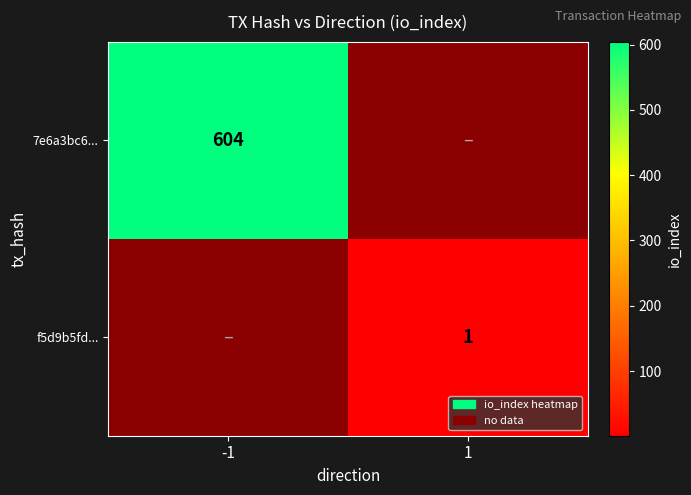

Count the number of categories in the chart.

2